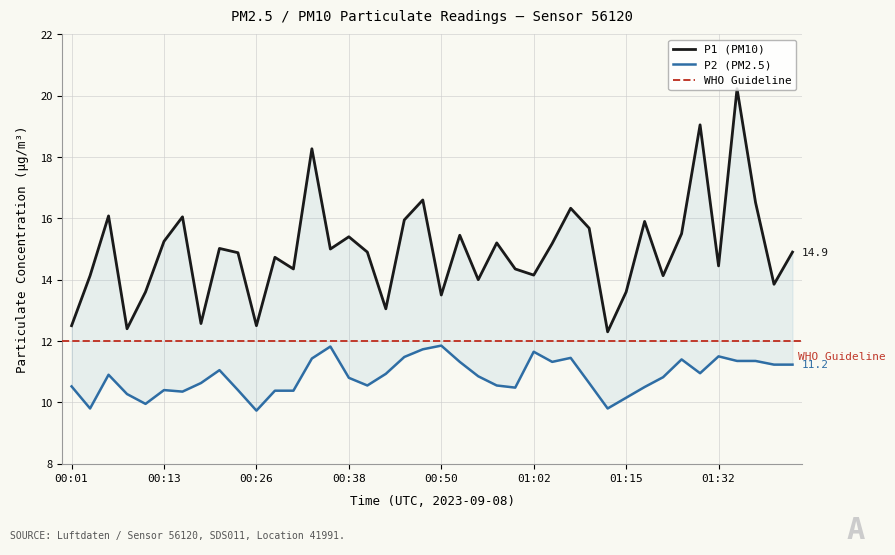

Does the chart display data point markers on the line(s)?

No